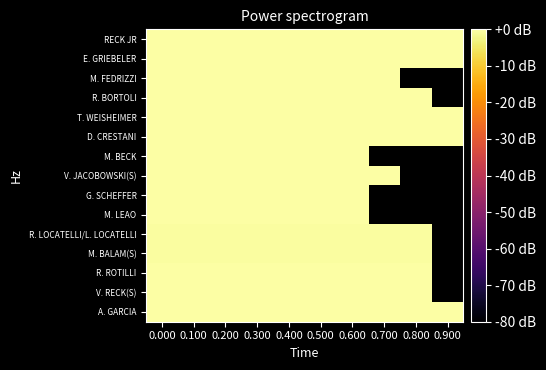

What is the difference between the highest and lowest values at 0.100?

0.3